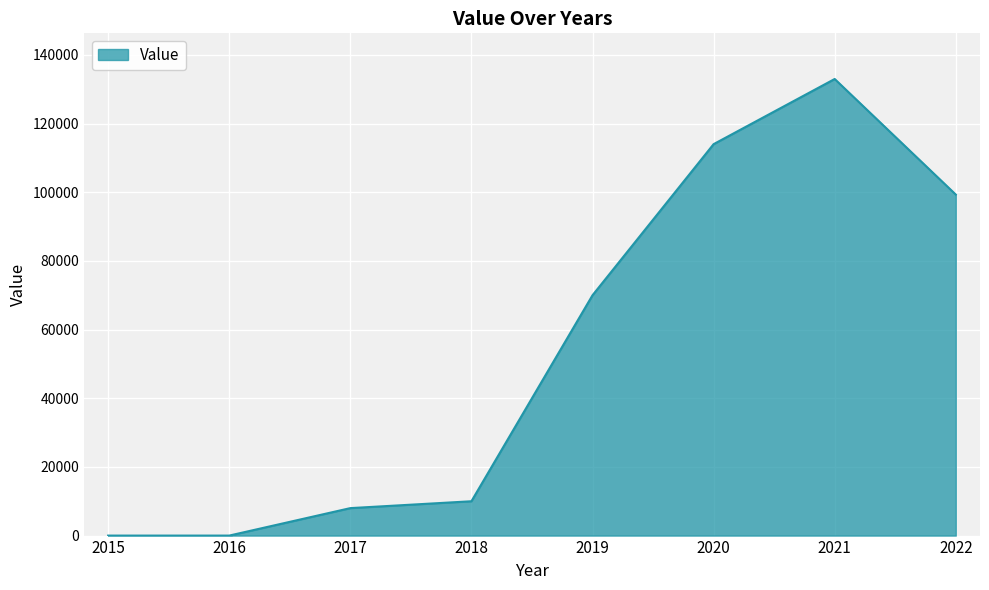

Reading left to right, list all the values displayed in this chart.

2015=0	2016=0	2017=8000	2018=10000	2019=70000	2020=114010	2021=132990	2022=99330